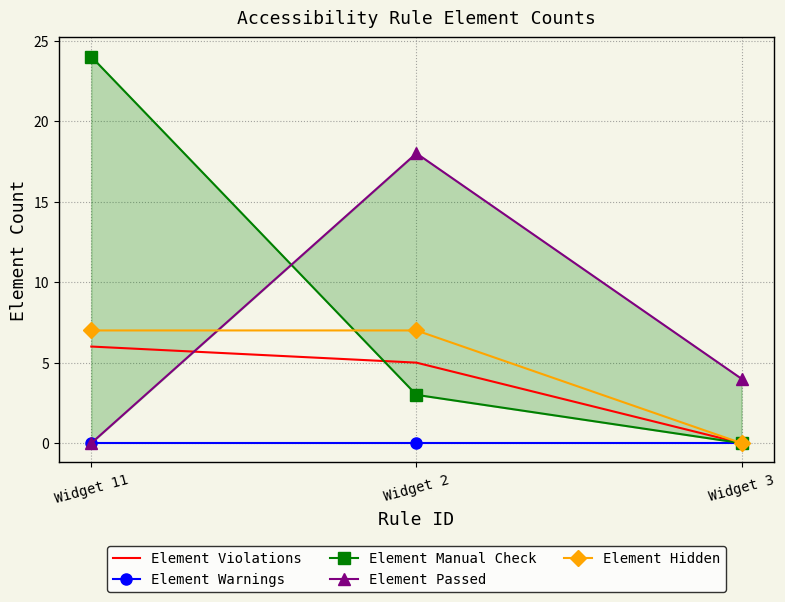

At which label does Element Passed reach its peak?

Widget 2